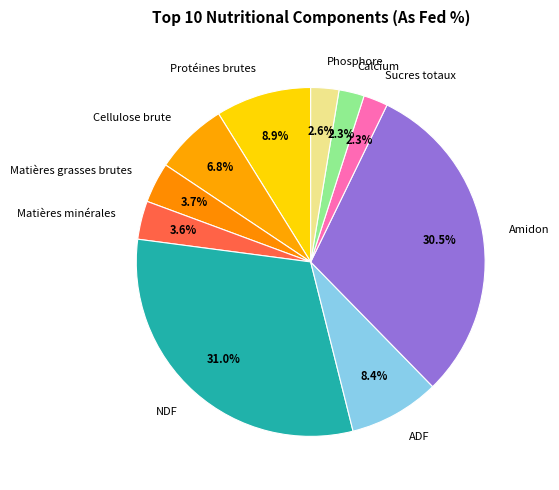

How many segments does this pie chart have?

10